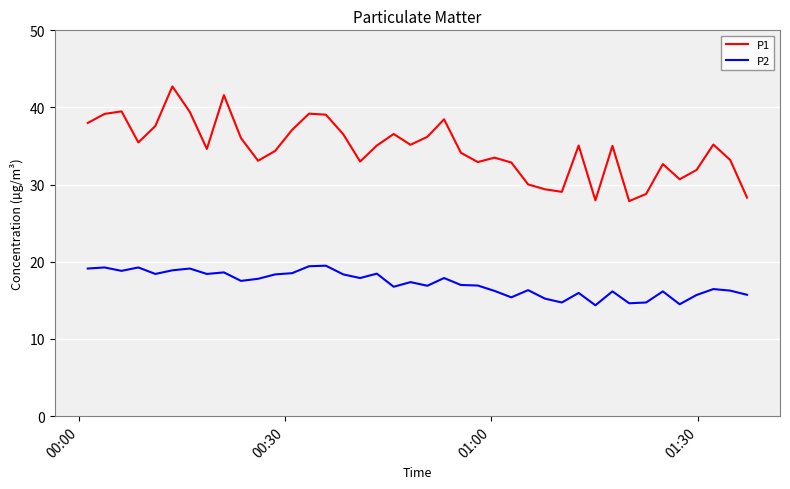

How many distinct data groups are displayed?

2